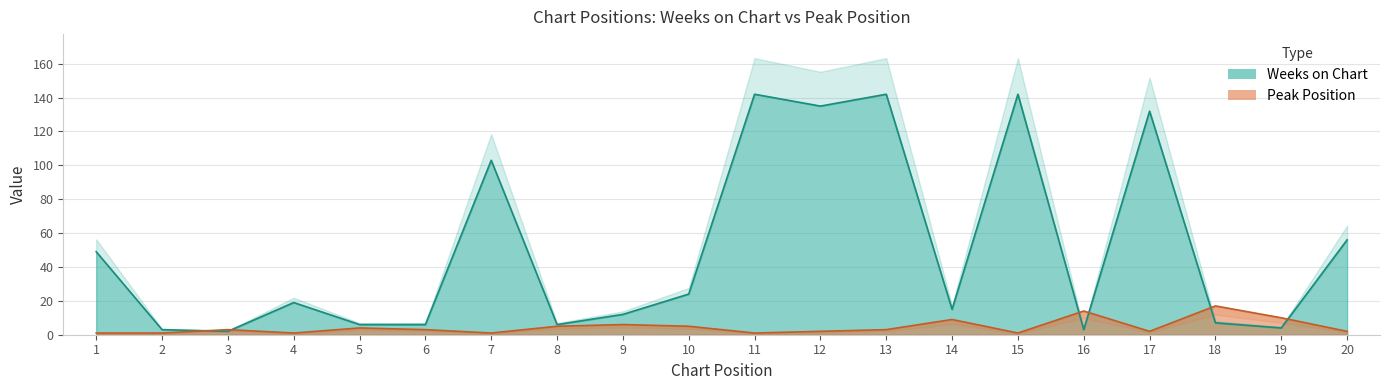

How many lines are shown in the chart?

2